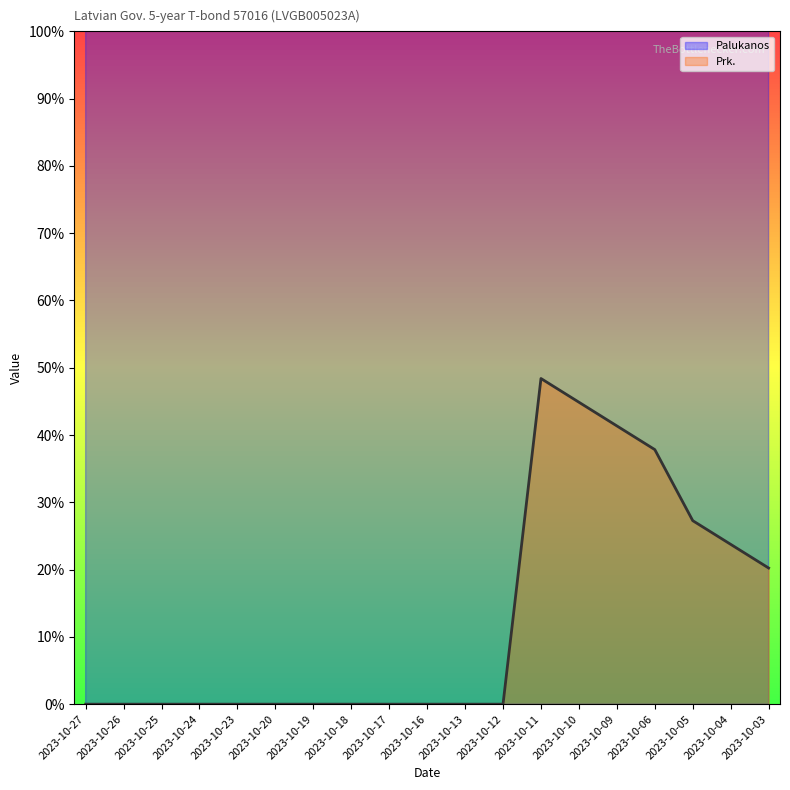

Is it true that Prk. equals 0.0 at 2023-10-18?

True